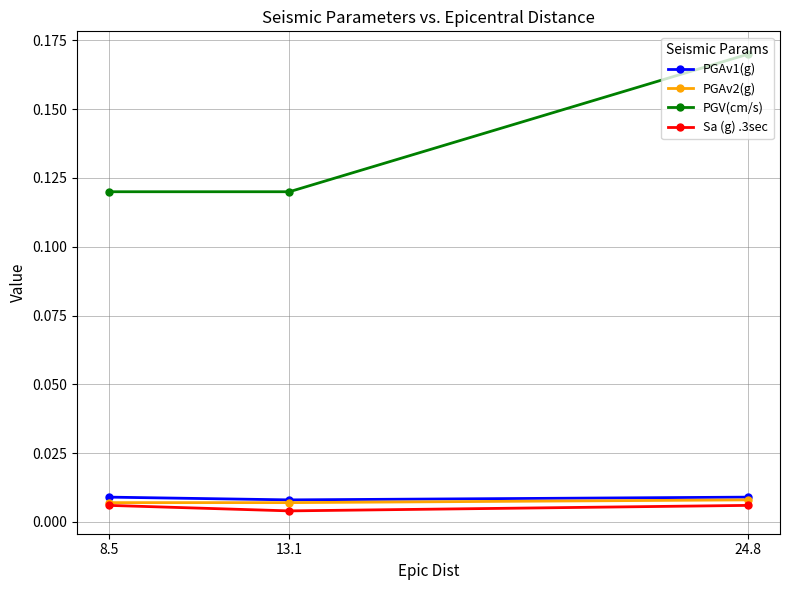

Is this an area chart (filled region under the line)?

No